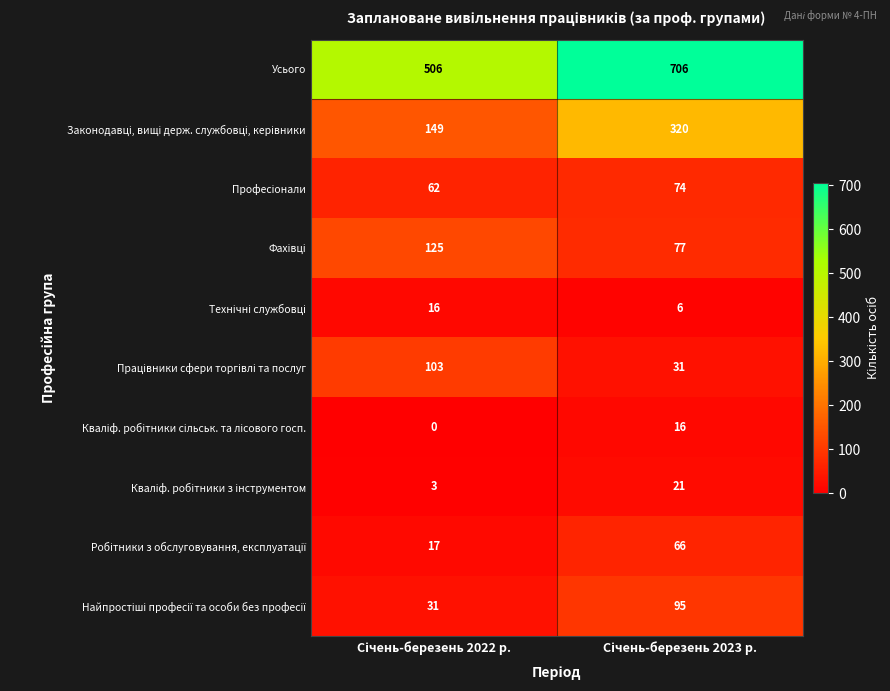

Which series has the largest total across all categories?

Усього